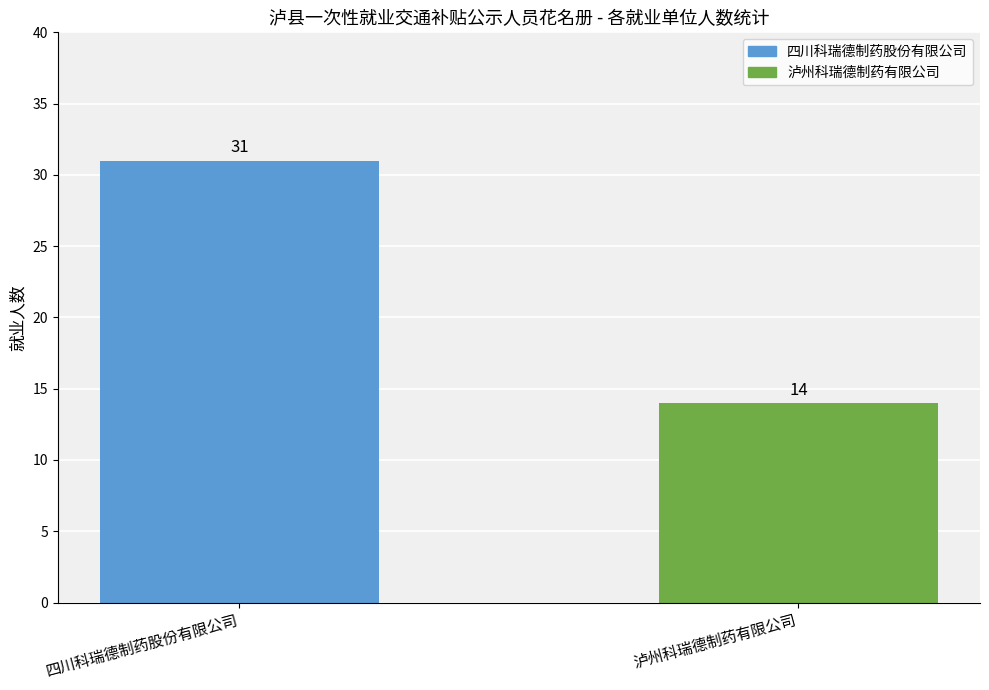

The chart shows a value of 31 at 四川科瑞德制药股份有限公司. True or false?

True